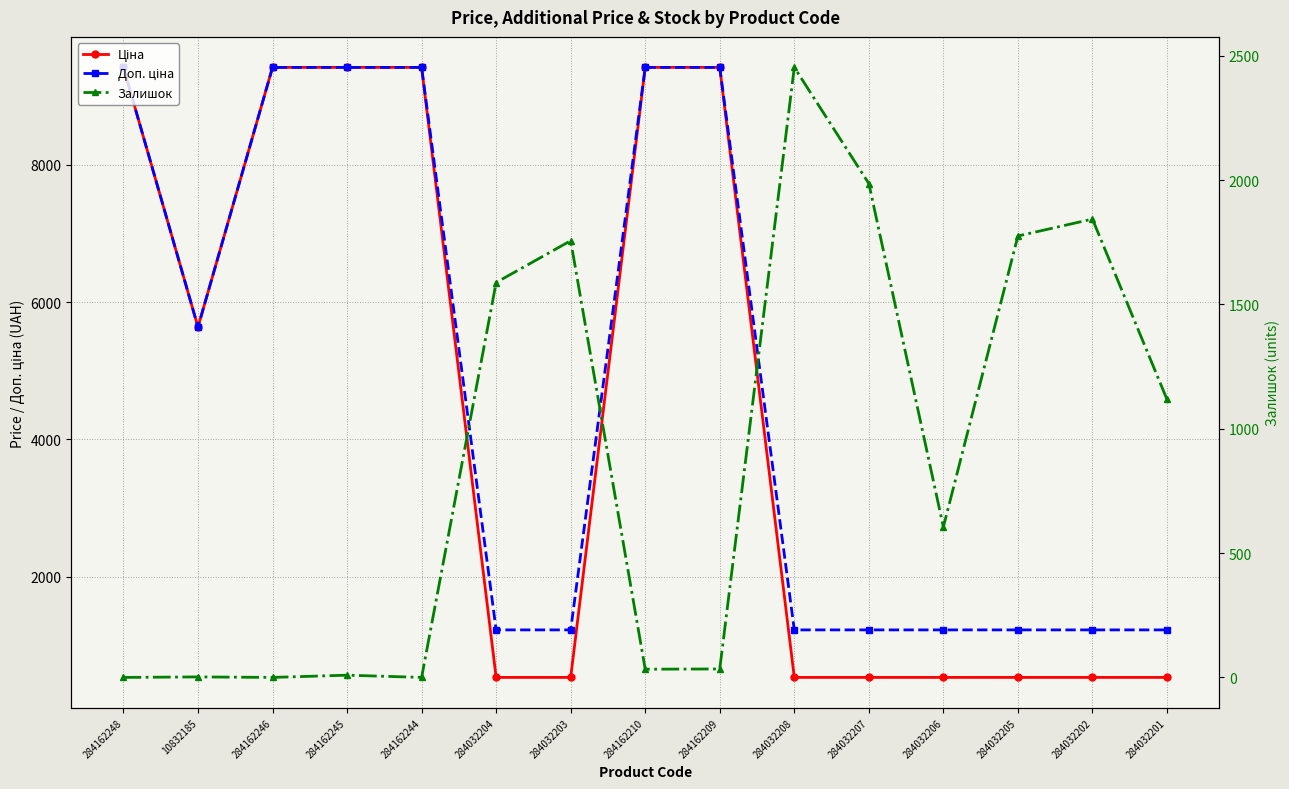

What is the approximate value of Залишок at 284162210?

33.0